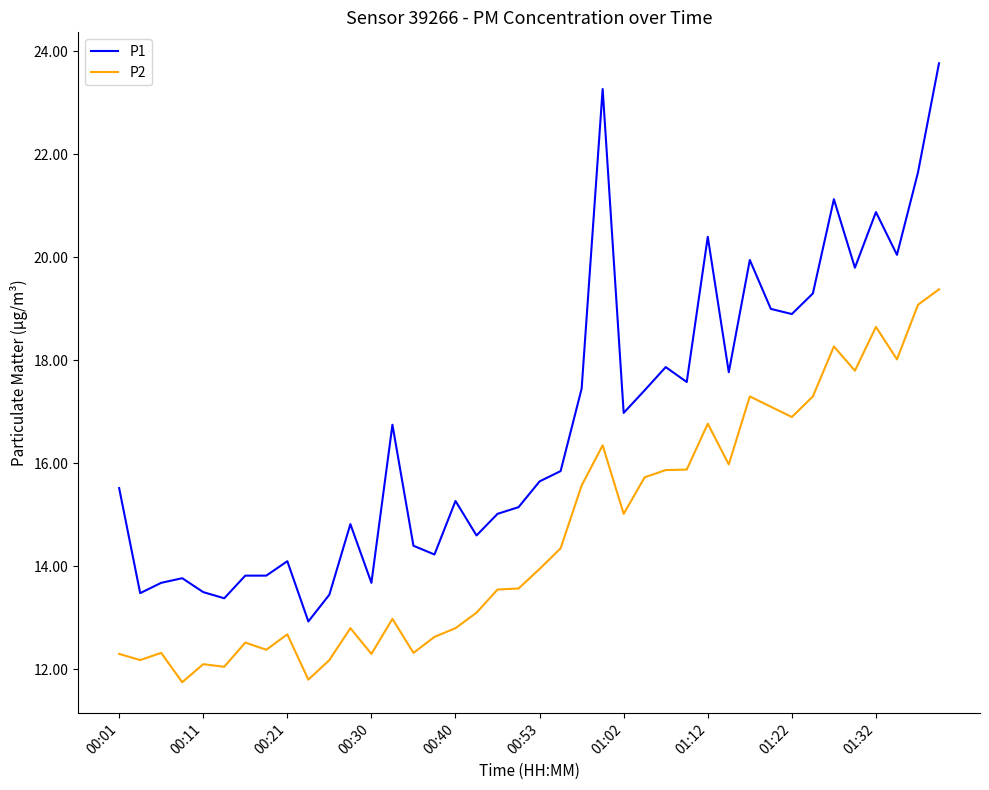

Which series has the largest range (max minus min)?

P1